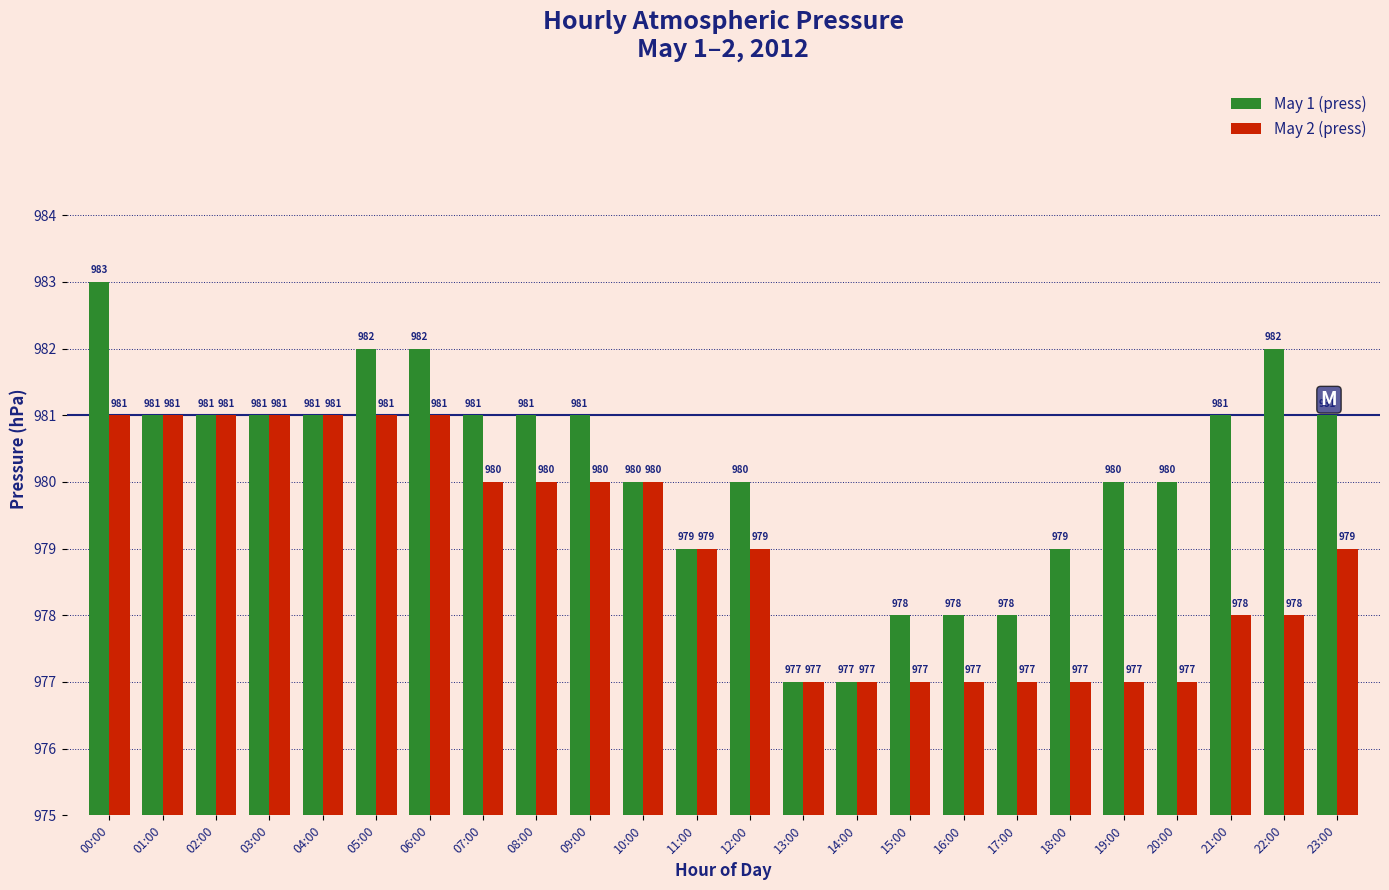

Where does the May 1 (press) series first go above 6?

00:00